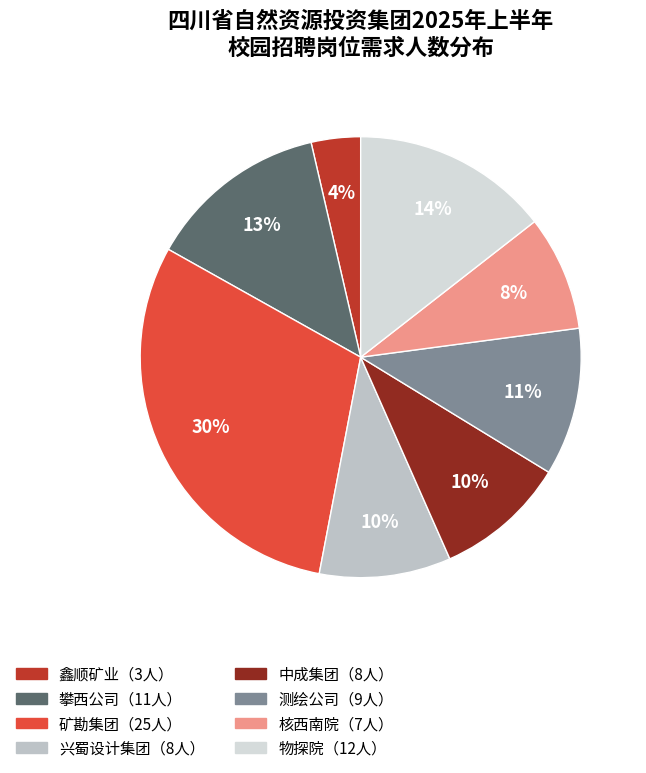

Is there a majority slice in this chart?

No